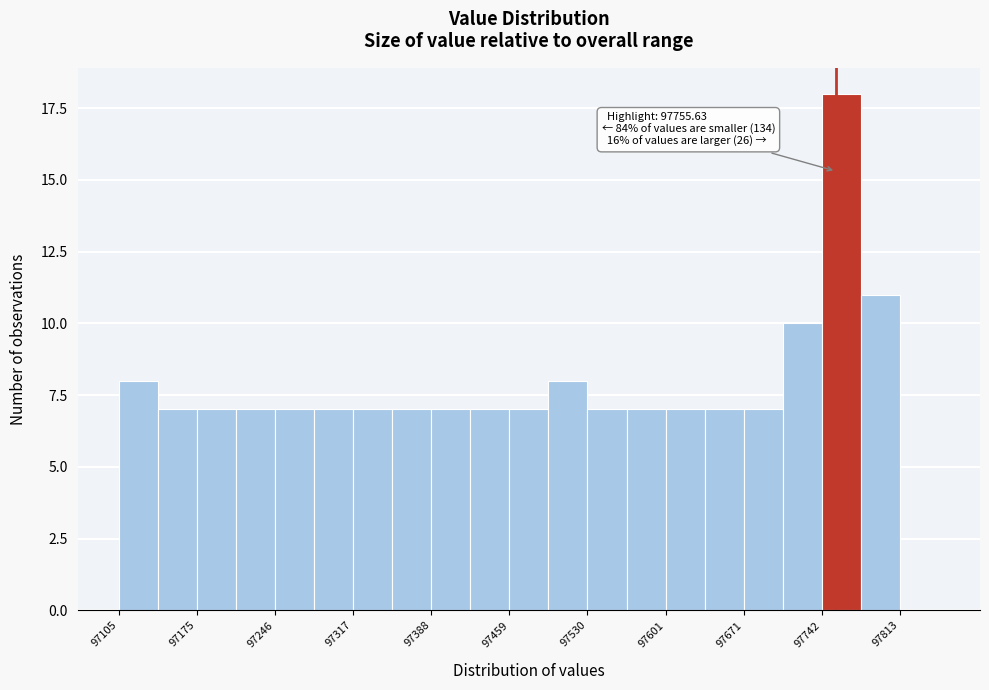

Around what value on the x-axis is the tallest bar? Give the approximate position of its centre, as read against the axis.

97760